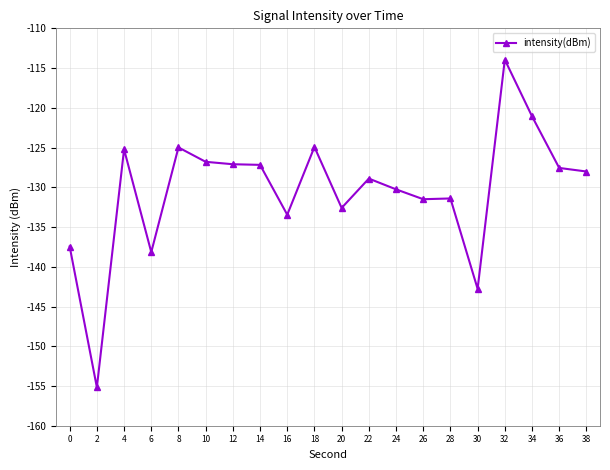

Where is the first local maximum?

4